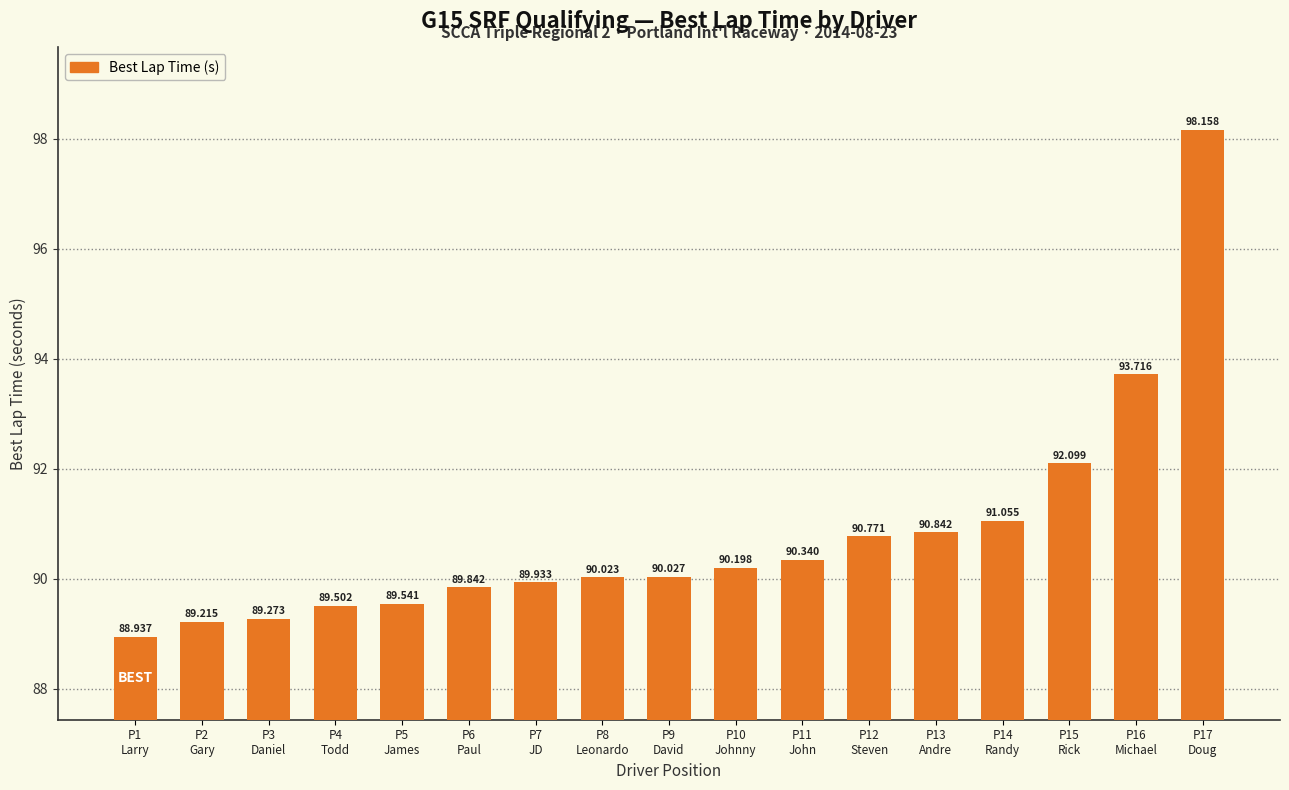

At which label does the data first exceed 90?

P8
Leonardo